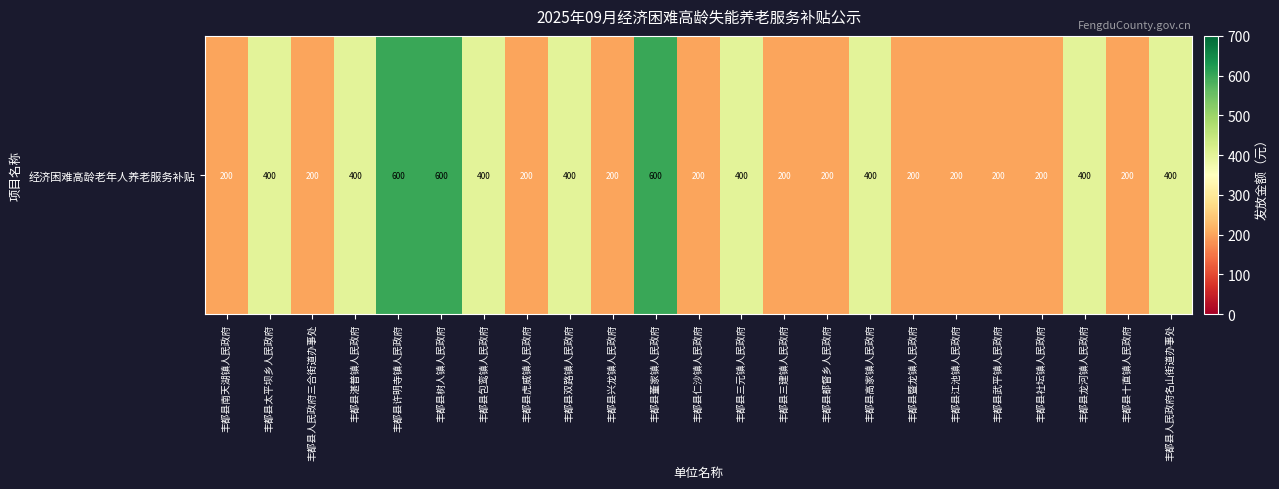

What is the change in value from 丰都县南天湖镇人民政府 to 丰都县董家镇人民政府?

+400